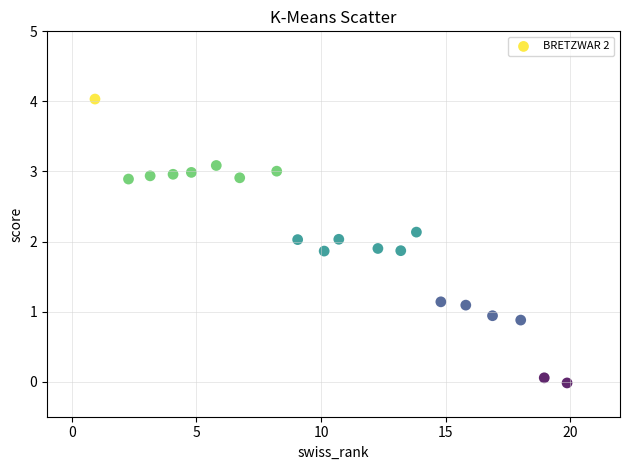

What is the range of X values (max minus min)?

19.0